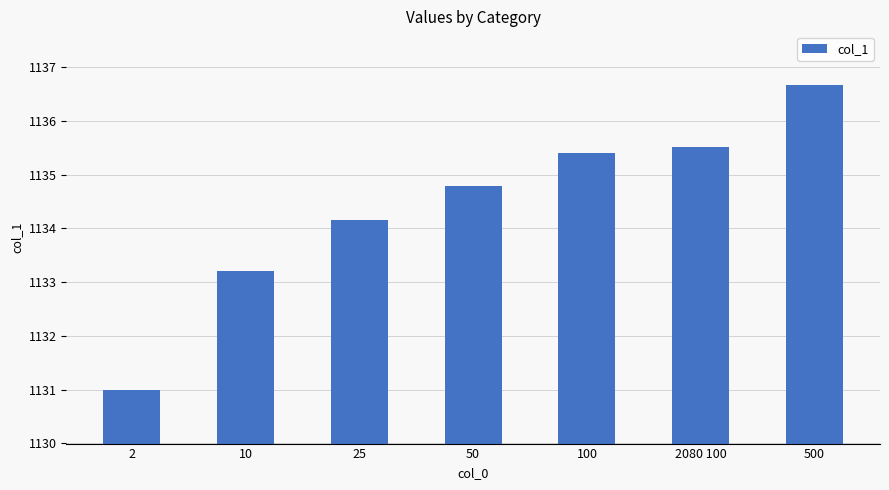

The value at 2 is 680.4. True or false?

False